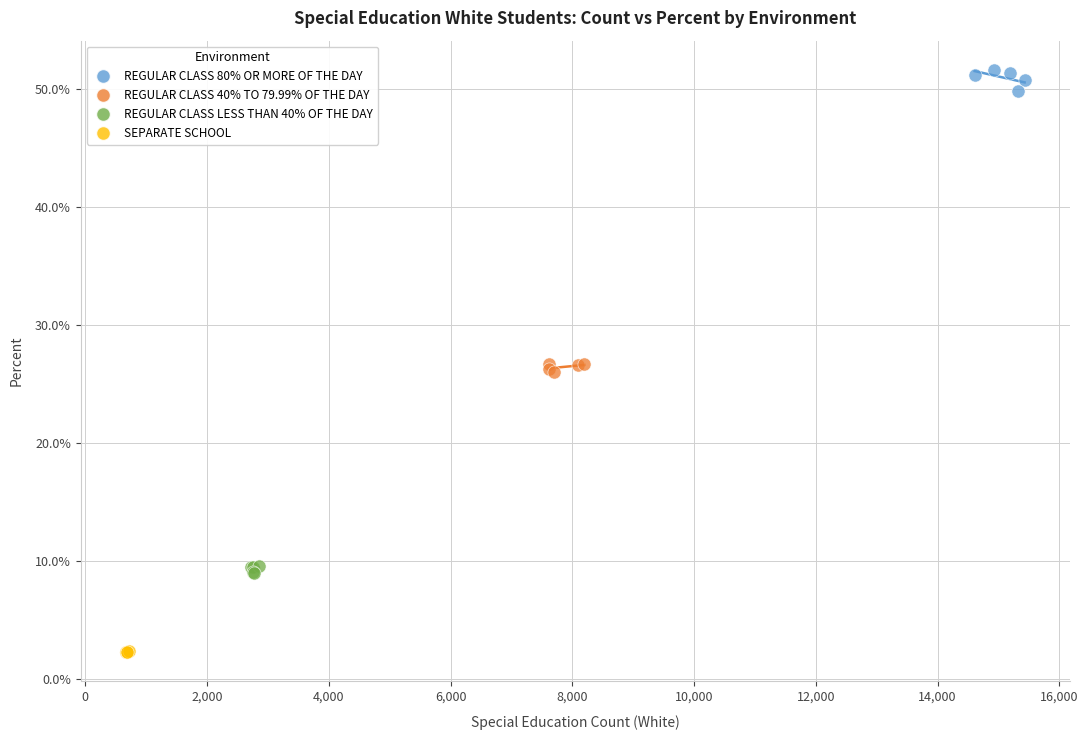

Which series contains the highest Y value?

REGULAR CLASS 80% OR MORE OF THE DAY